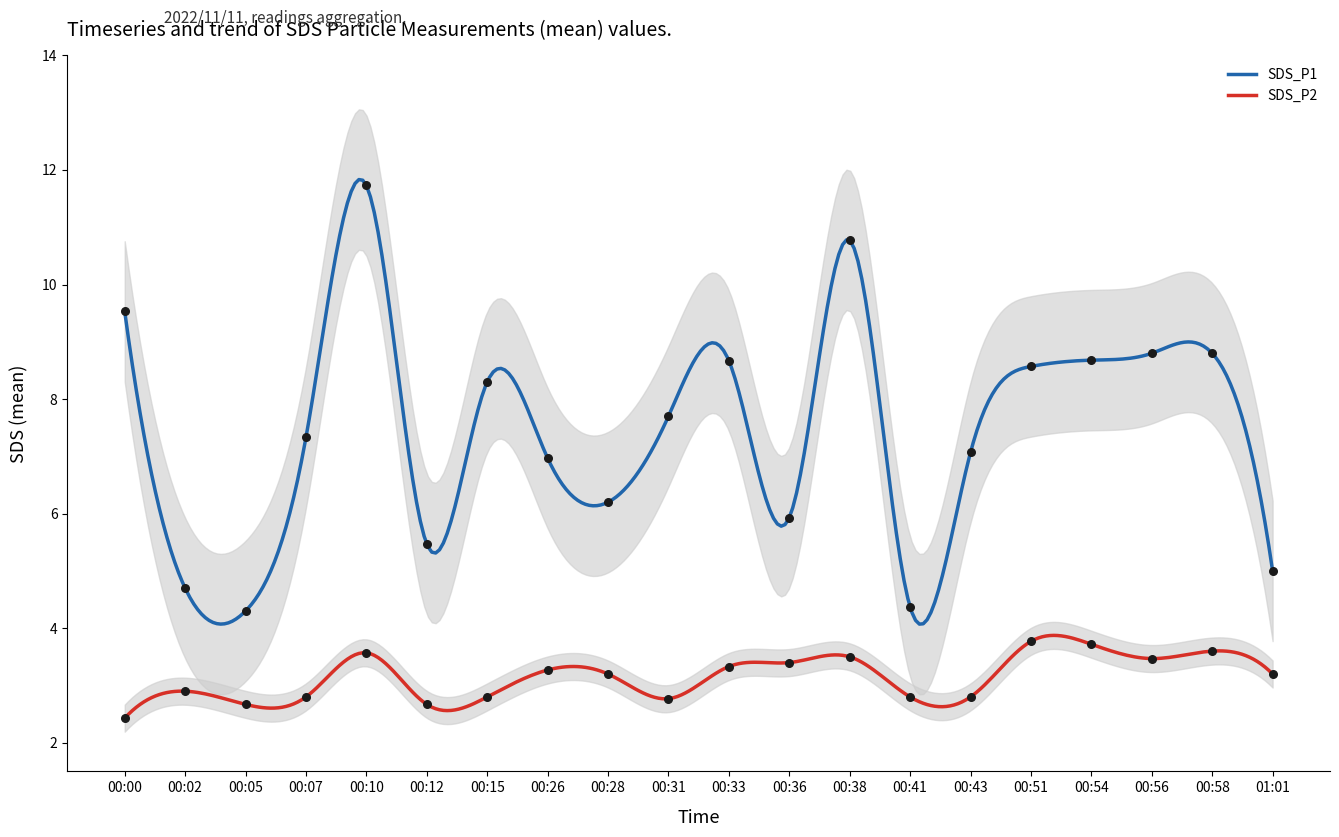

What is the total value across all series at 00:07?

10.1